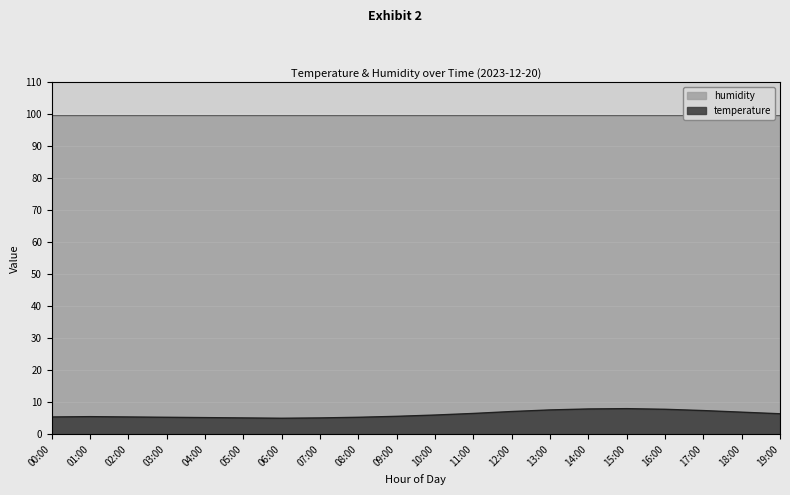

Which label corresponds to the smallest value in the chart?

06:00